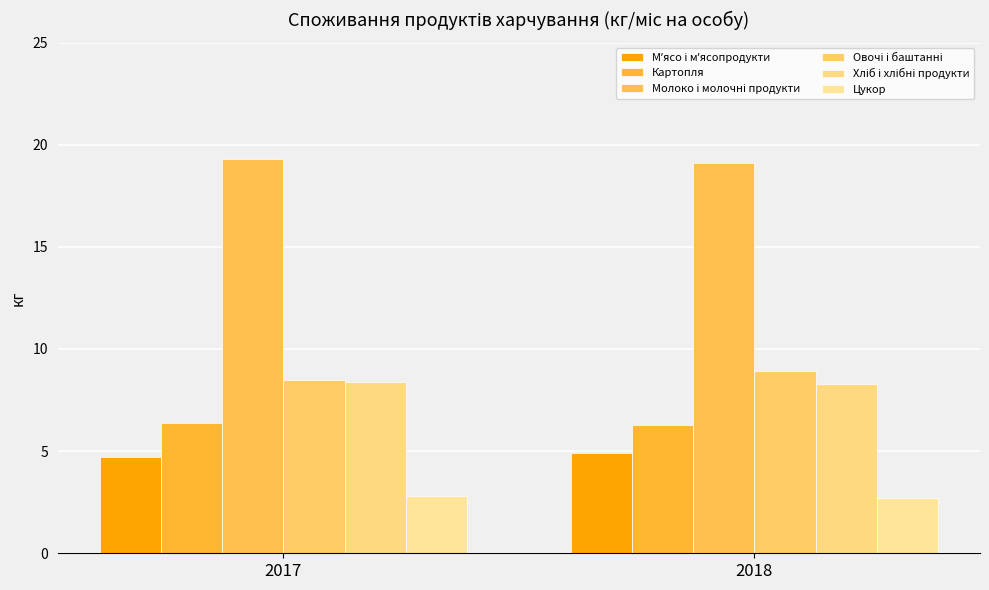

What is the difference between the Овочі і баштанні values at 2017 and 2018?

0.4